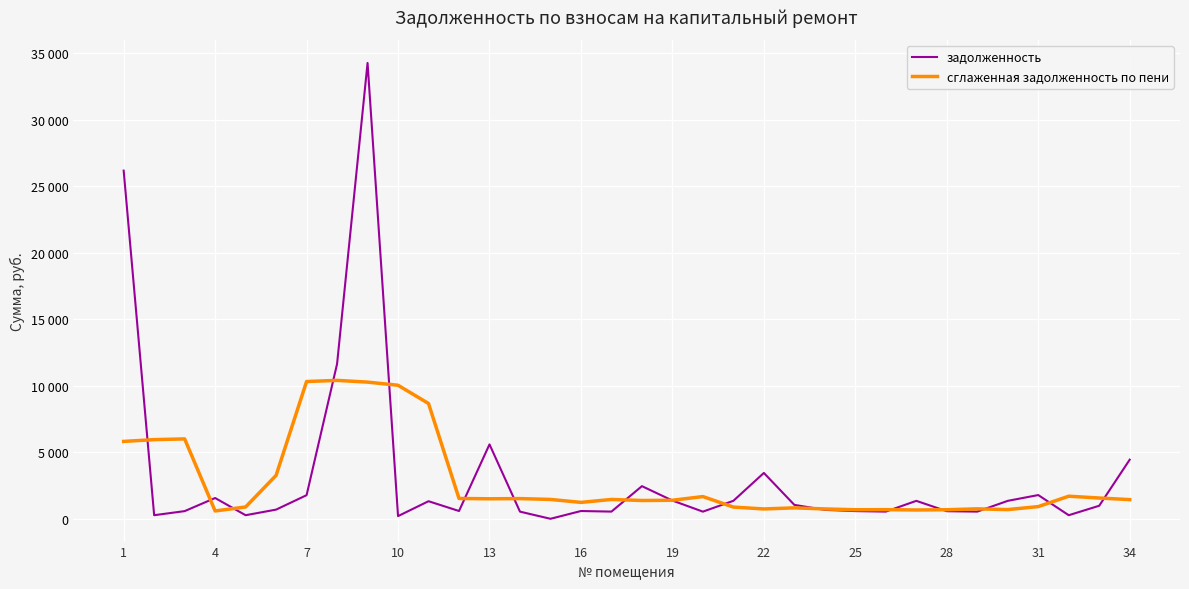

What is the maximum value for сглаженная задолженность по пени?

10406.1